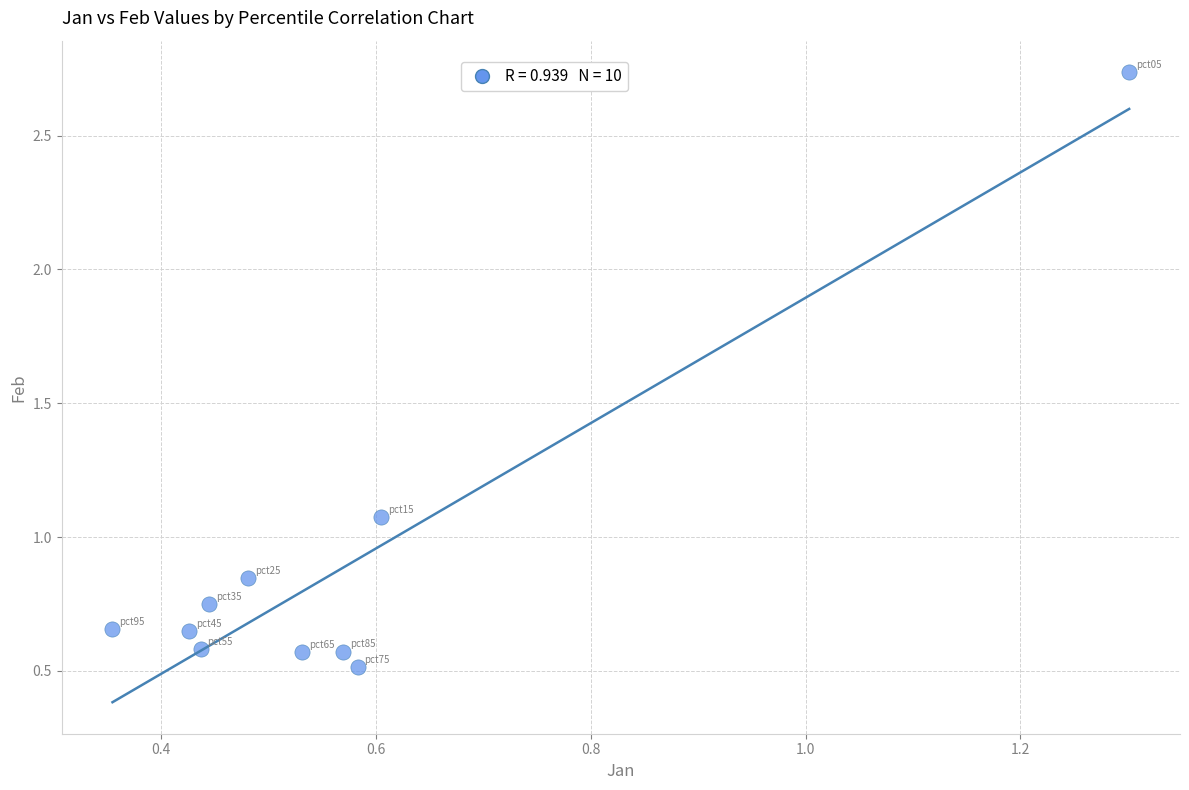

What is the range of X values (max minus min)?

0.9